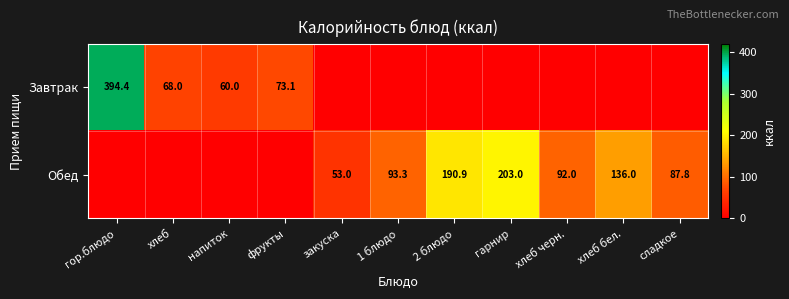

At which category is the sum across all series the highest?

гор.блюдо